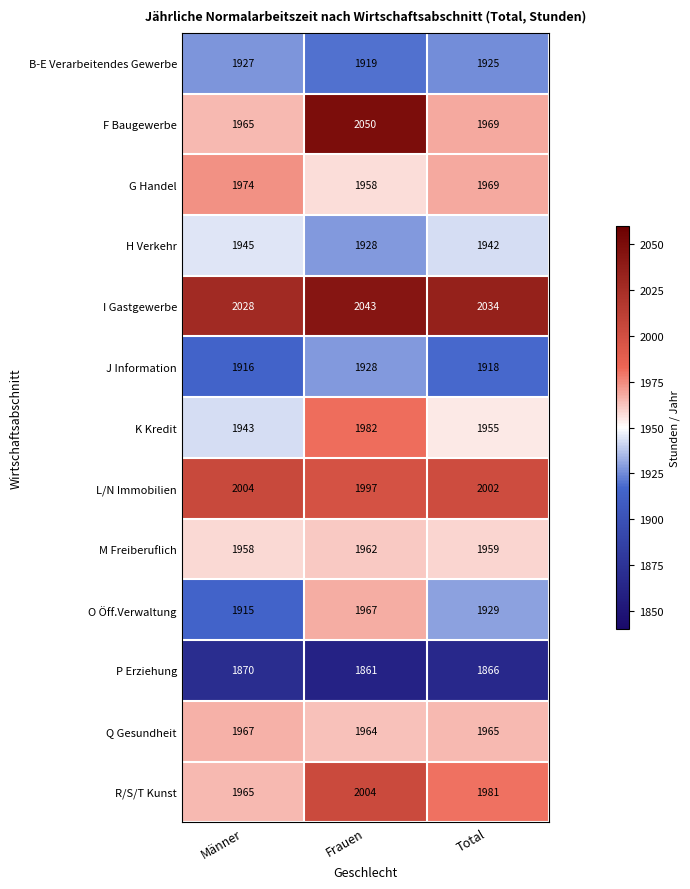

Which series has the largest range (max minus min)?

F Baugewerbe